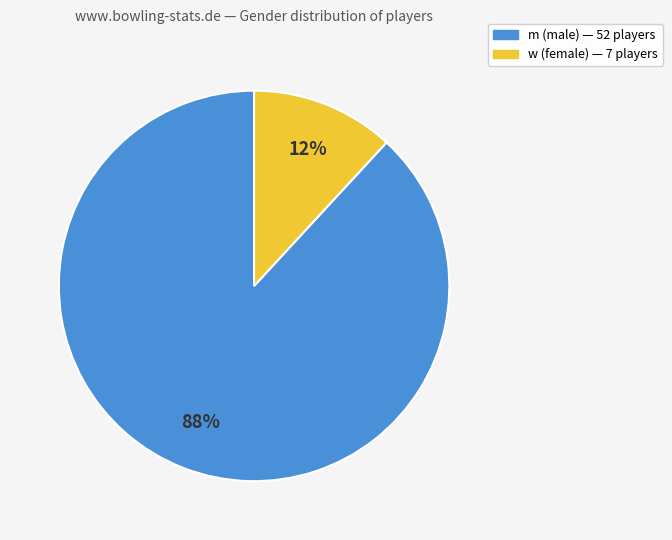

Is the sum of w and m greater than half?

Yes